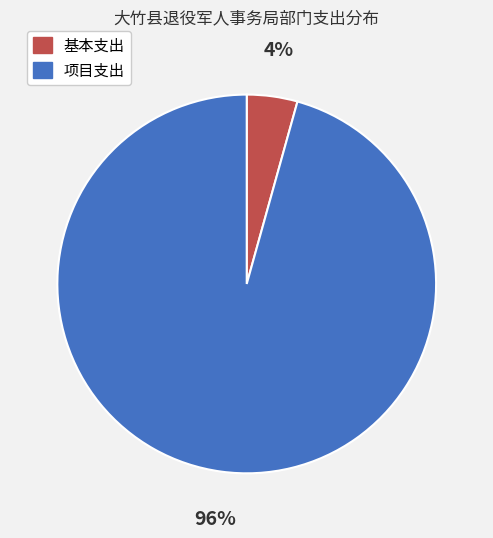

Does any single category account for the majority?

Yes